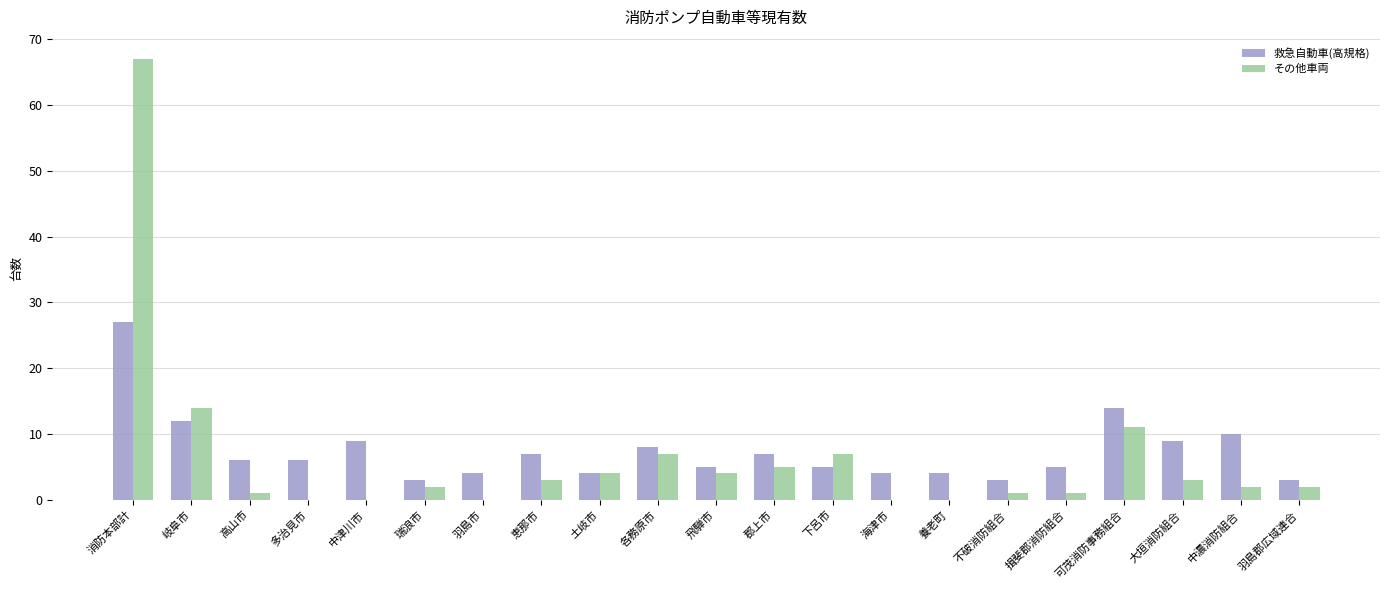

What is the average value of the 救急自動車(高規格) series?

7